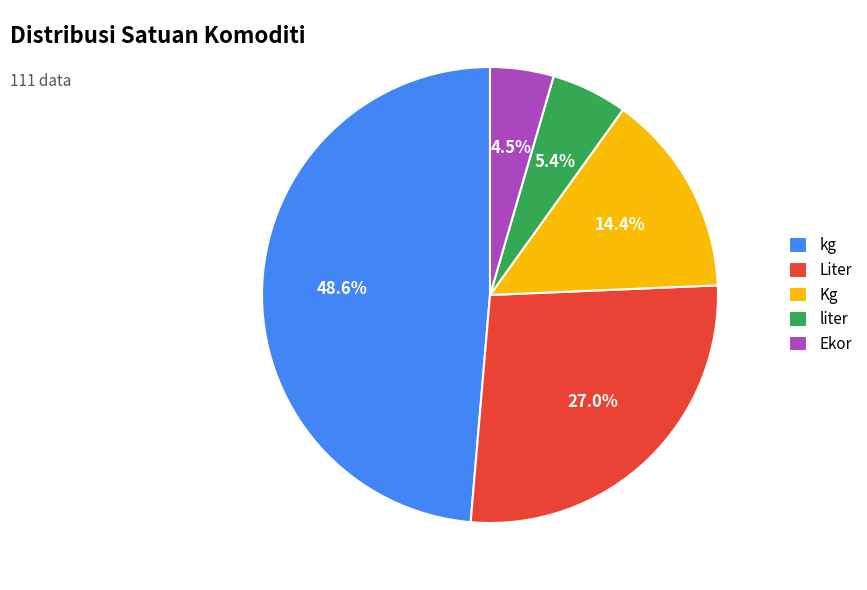

To the nearest percent, what is the combined percentage of Ekor and Kg?

19%